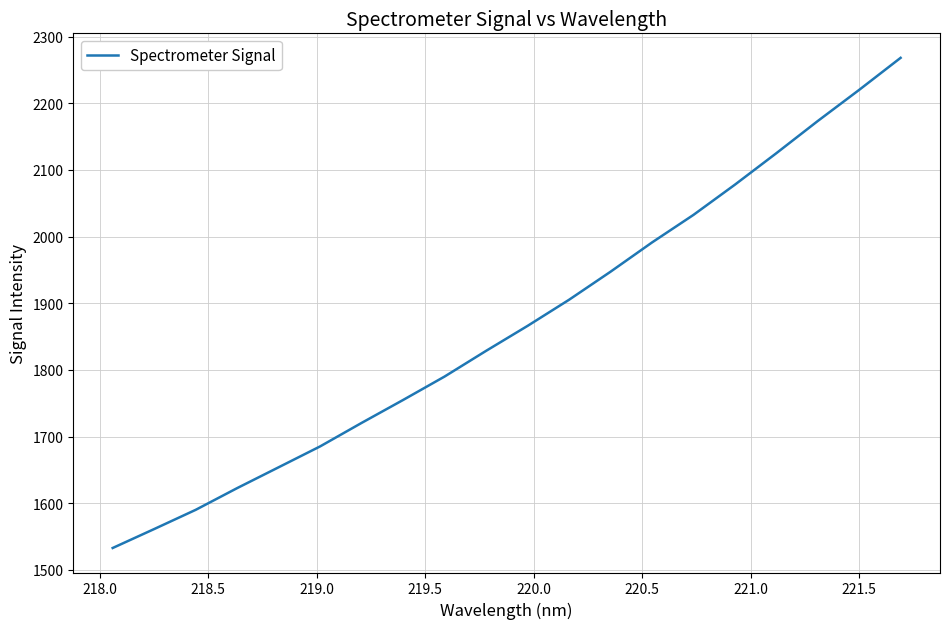

What is the difference between the maximum and minimum values?

735.0